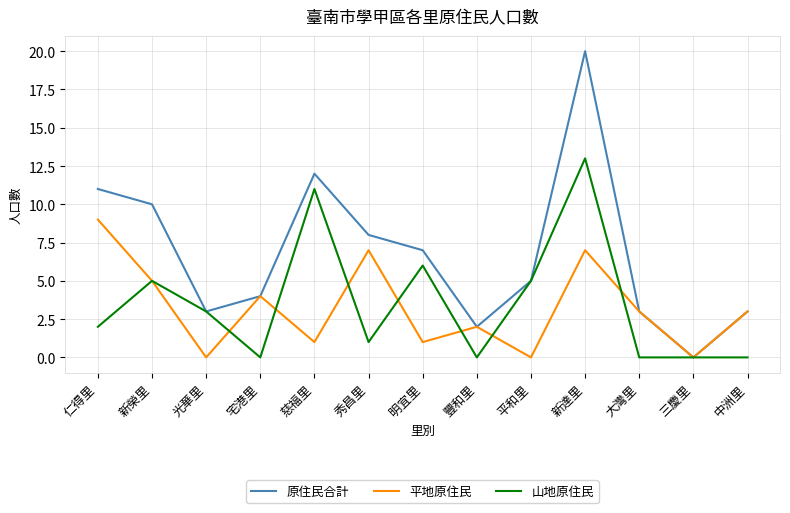

Is it true that 山地原住民 equals 4 at 仁得里?

False